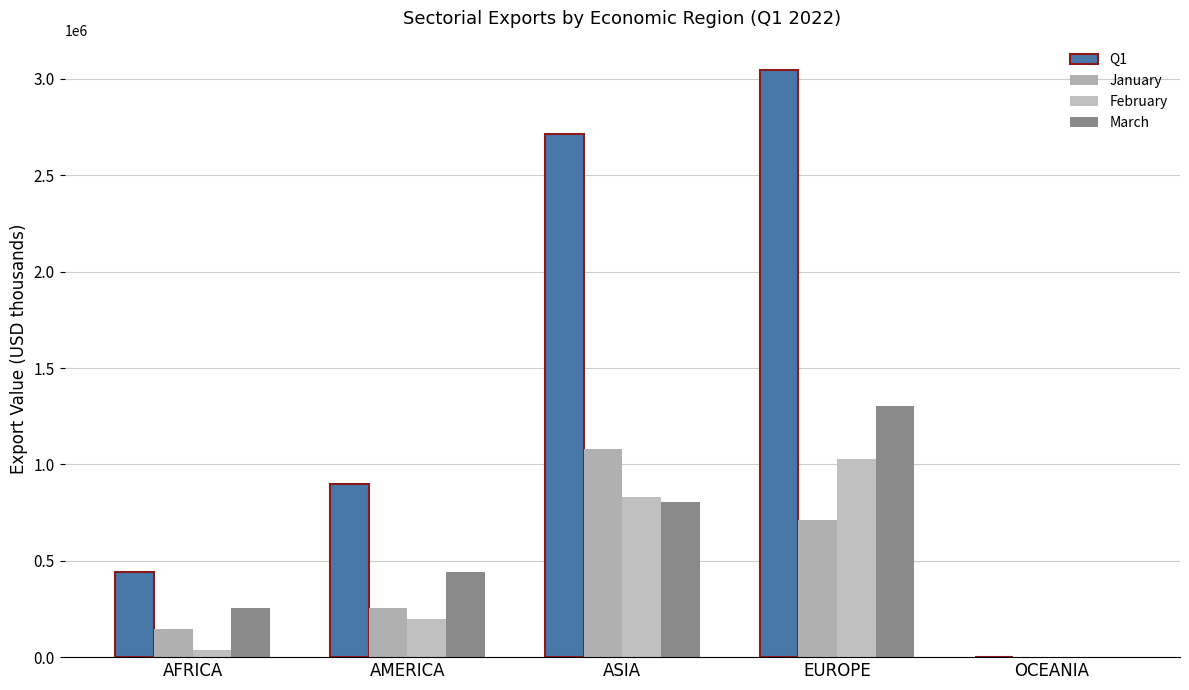

Which series changed the most between AMERICA and OCEANIA?

Q1